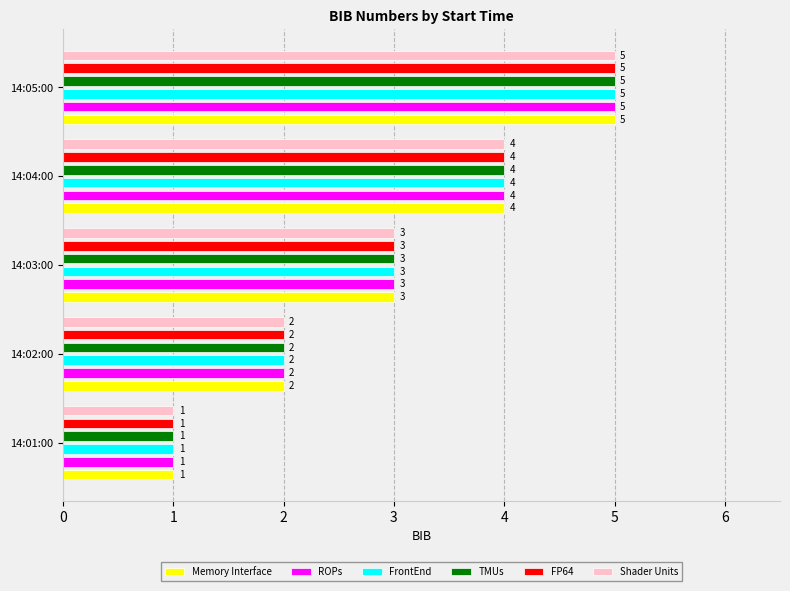

What is the maximum value shown in the chart?

5